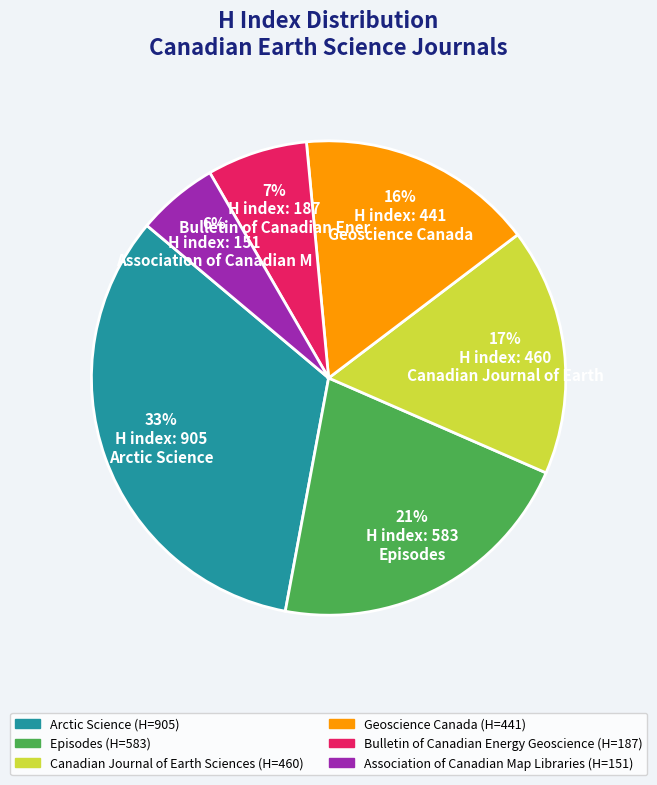

Which has a higher value, Canadian Journal of Earth Sciences or Episodes?

Episodes